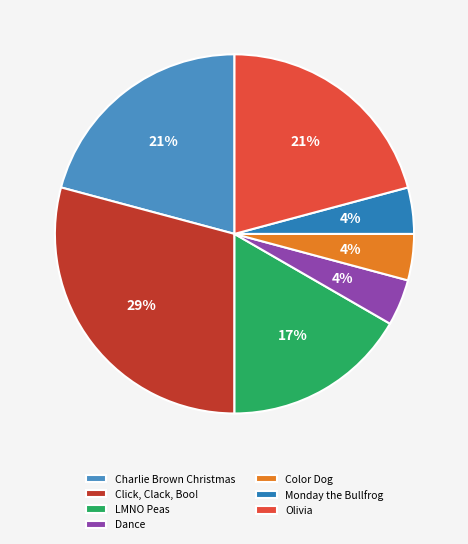

The Click, Clack, Boo! slice represents 29% of the pie. True or false?

True